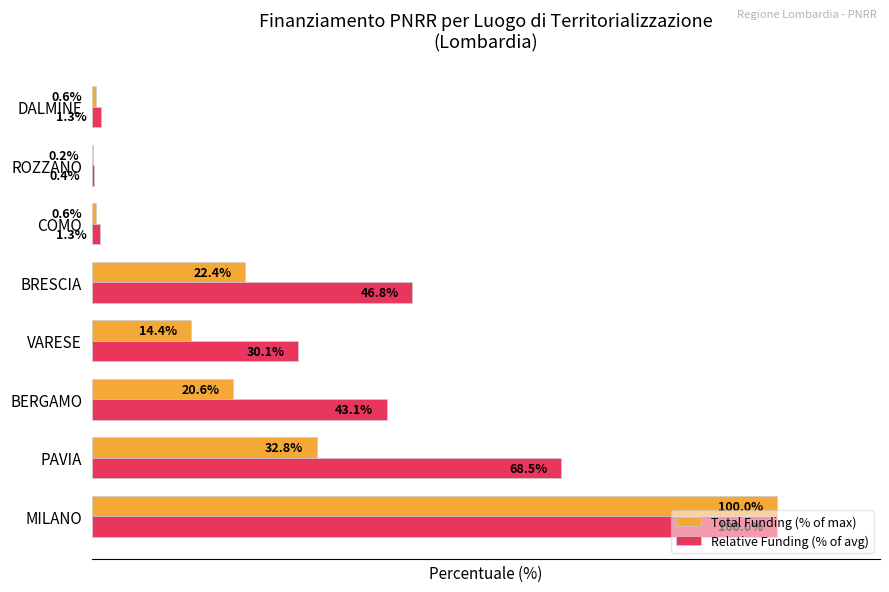

Which category has the highest value in the Total Funding (% of max) series?

MILANO